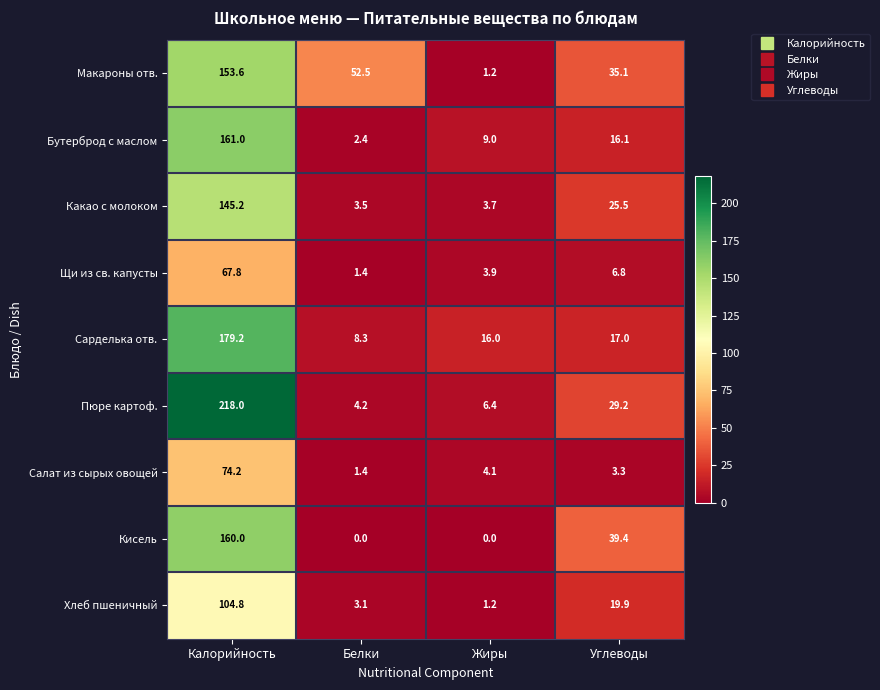

Which series changed the most between Калорийность and Жиры?

Пюре картоф.